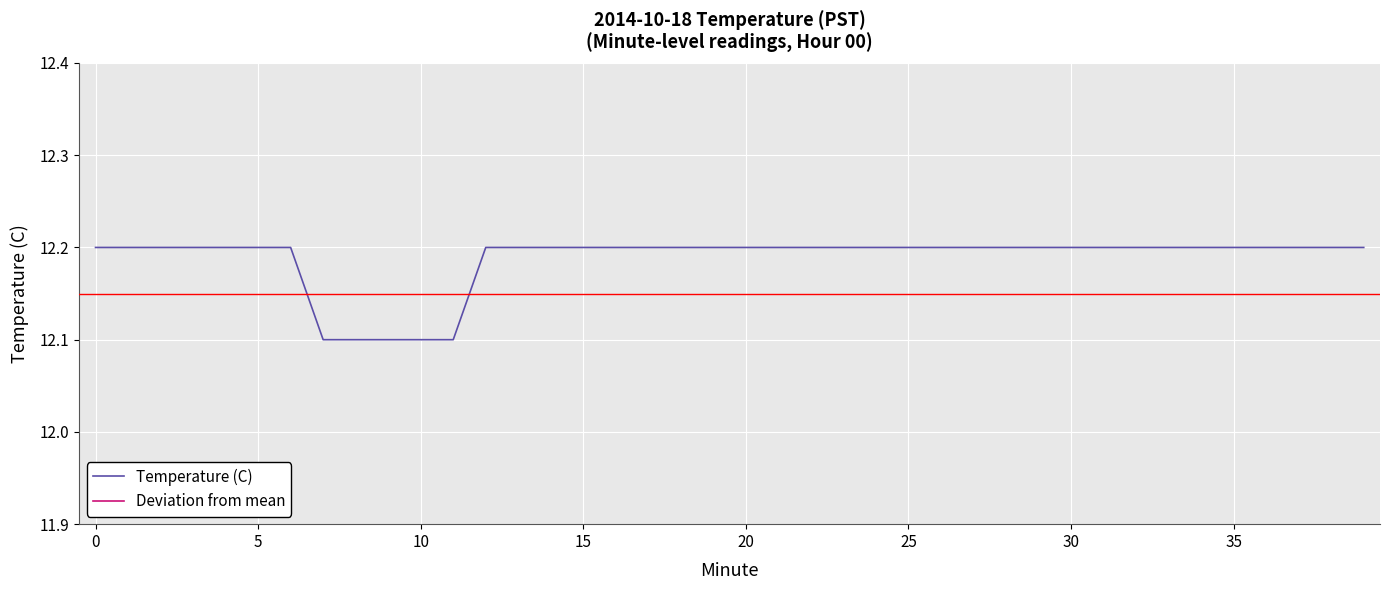

Which has a higher value, 26 or 36?

26